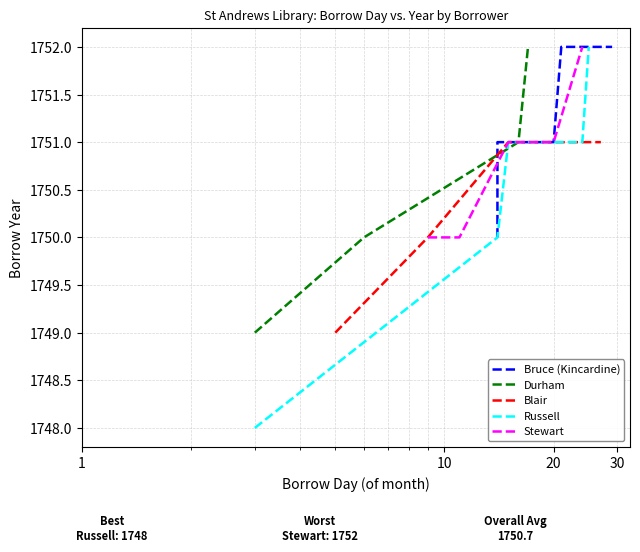

True or false: Durham and Bruce (Kincardine) cross at least once.

False